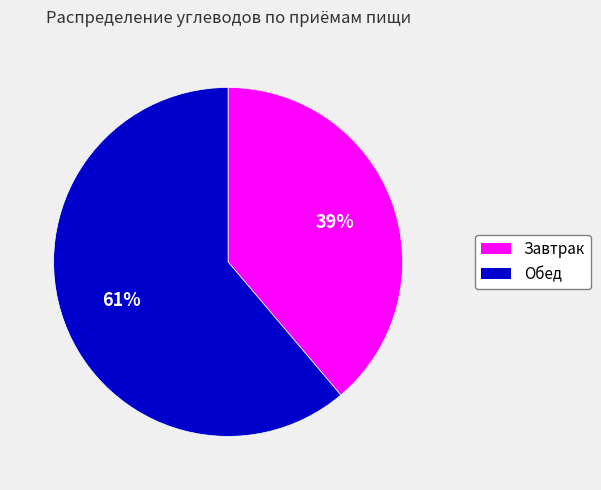

Approximately how many times larger is the value at Завтрак compared to Обед?

0.6